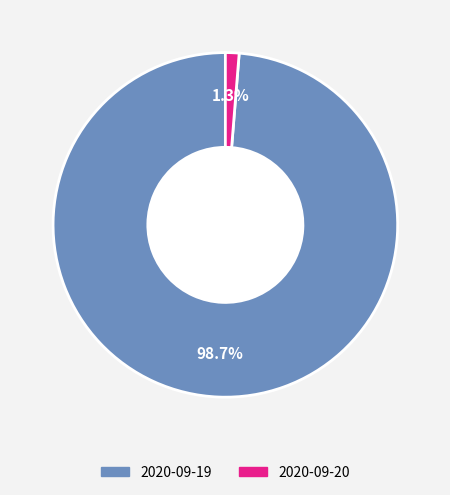

Rank the categories by value from highest to lowest.

2020-09-19, 2020-09-20